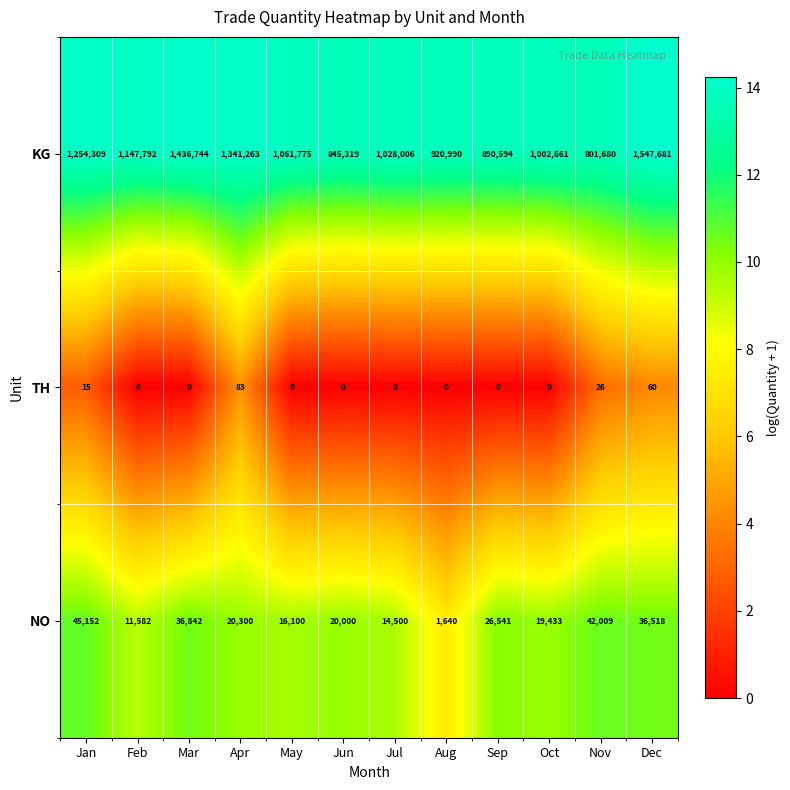

Which series has the largest range (max minus min)?

KG